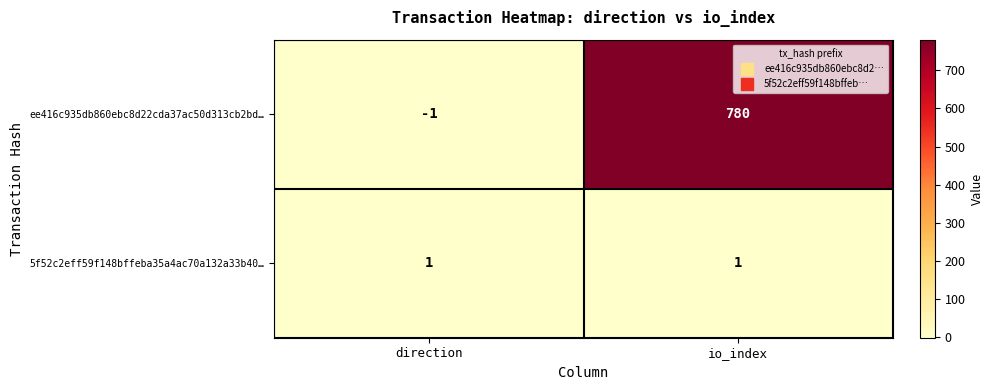

Reading left to right, extract all data points from this chart.

ee416c935db860ebc8d22cda37ac50d313cb2bd…: -1	780
5f52c2eff59f148bffeba35a4ac70a132a33b40…: 1	1